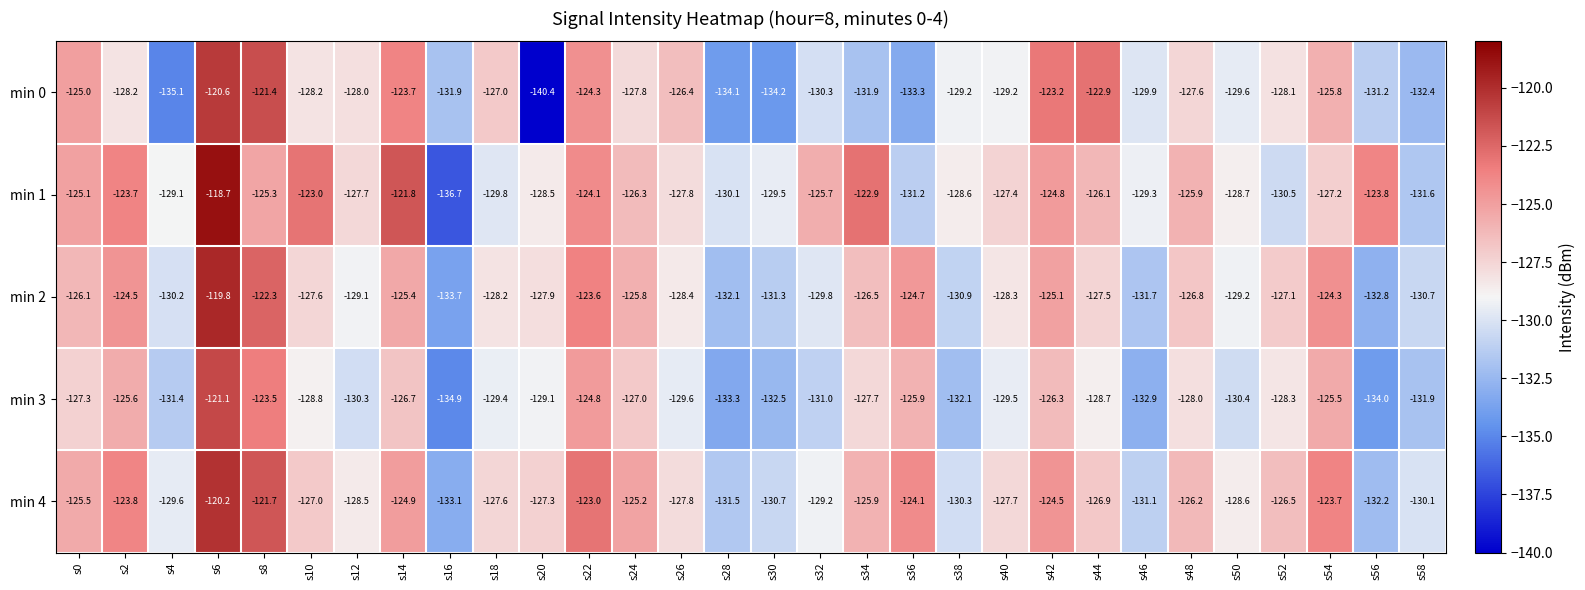

True or false: min 2 has a value of -128.4 at s26.

True